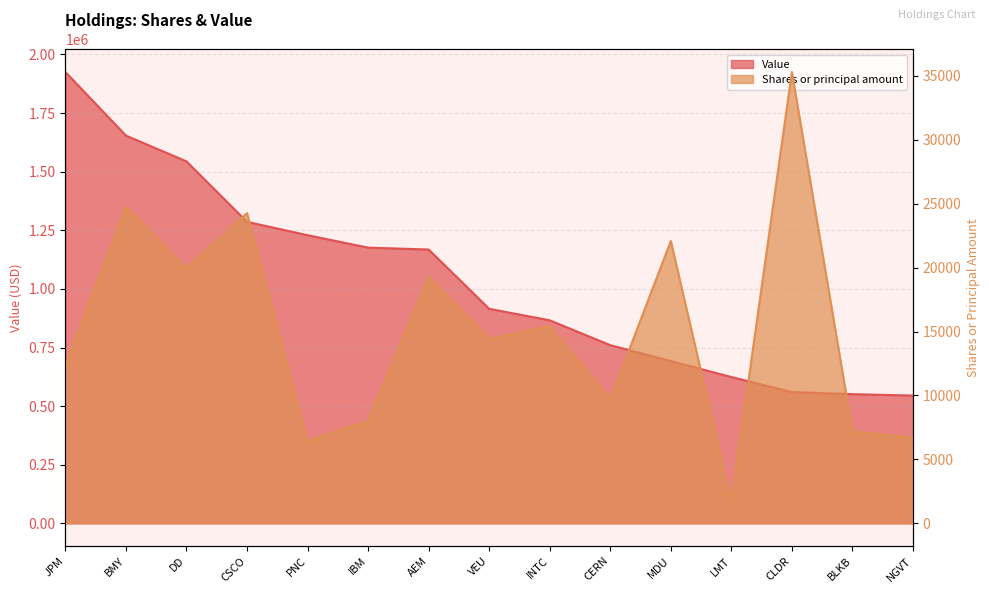

Reading left to right, what are all the values shown in this chart?

Shares or principal amount: JPM=12375	BMY=24750	DD=19940	CSCO=24265	PNC=6444	IBM=8020	AEM=19320	VEU=14435	INTC=15420	CERN=9720	MDU=22085	LMT=1650	CLDR=35300	BLKB=7200	NGVT=6700
Value: JPM=1925000	BMY=1654000	DD=1544000	CSCO=1286000	PNC=1229000	IBM=1176000	AEM=1168000	VEU=915000	INTC=866000	CERN=760000	MDU=692000	LMT=624000	CLDR=560000	BLKB=551000	NGVT=545000